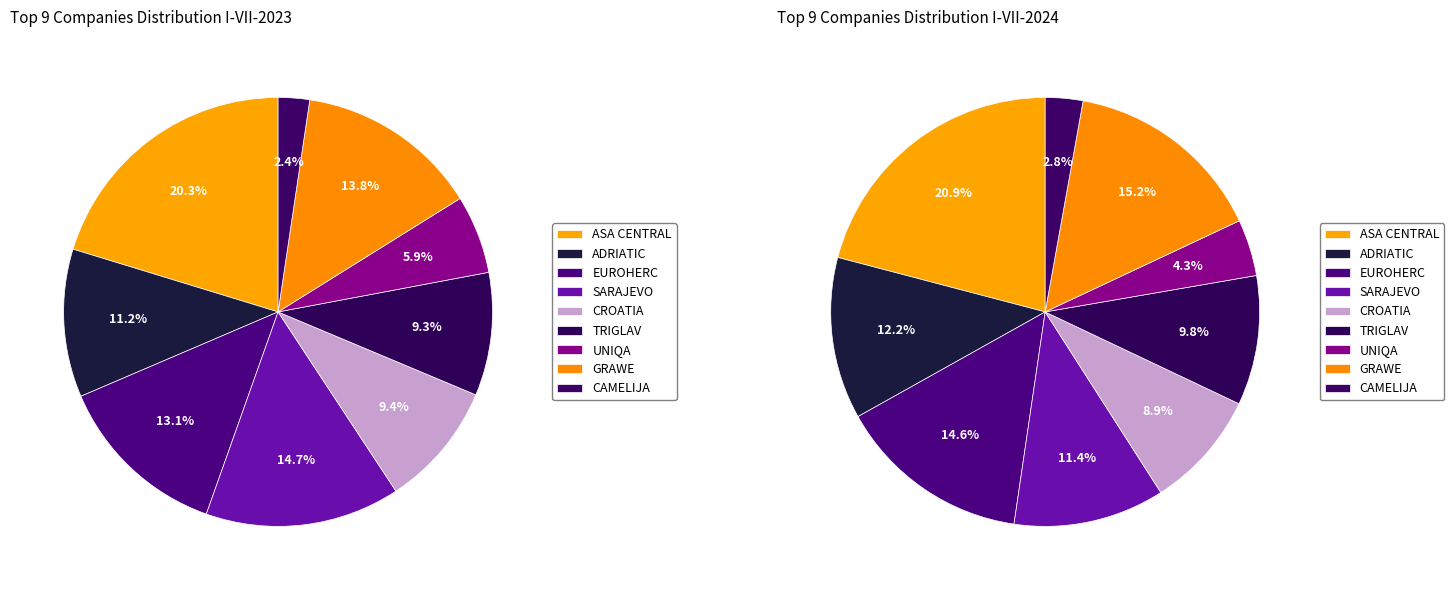

What percentage is the GRAWE slice, to the nearest percent?

15%